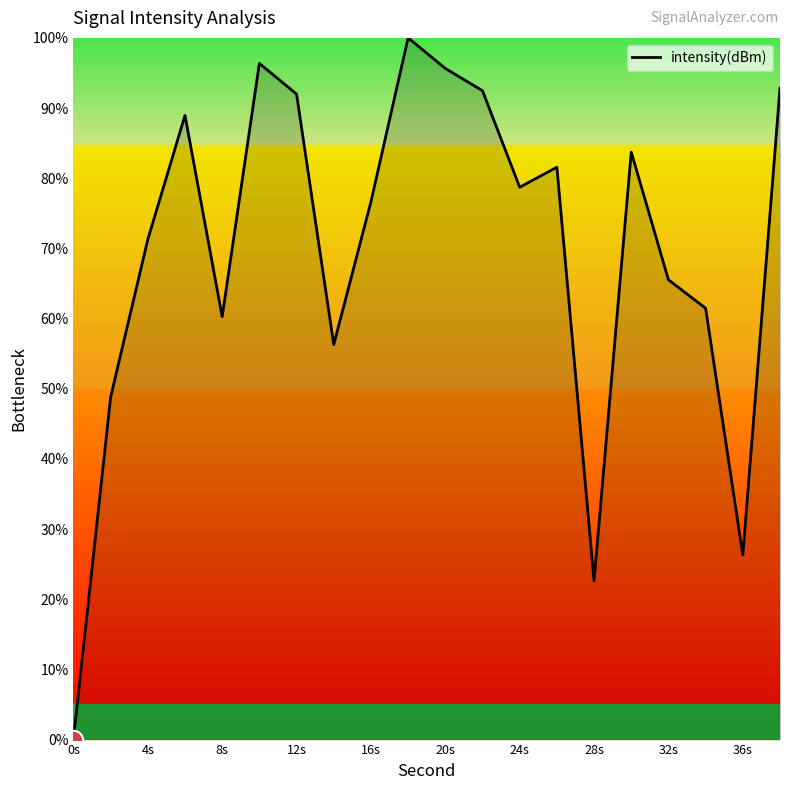

What is the difference between the maximum and minimum values?

100.0